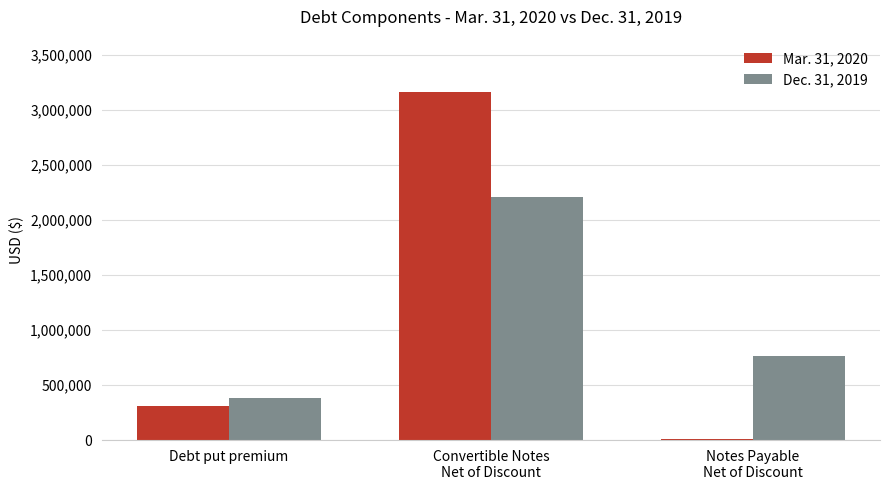

Rank the series by their maximum value, from highest to lowest.

Mar. 31, 2020, Dec. 31, 2019